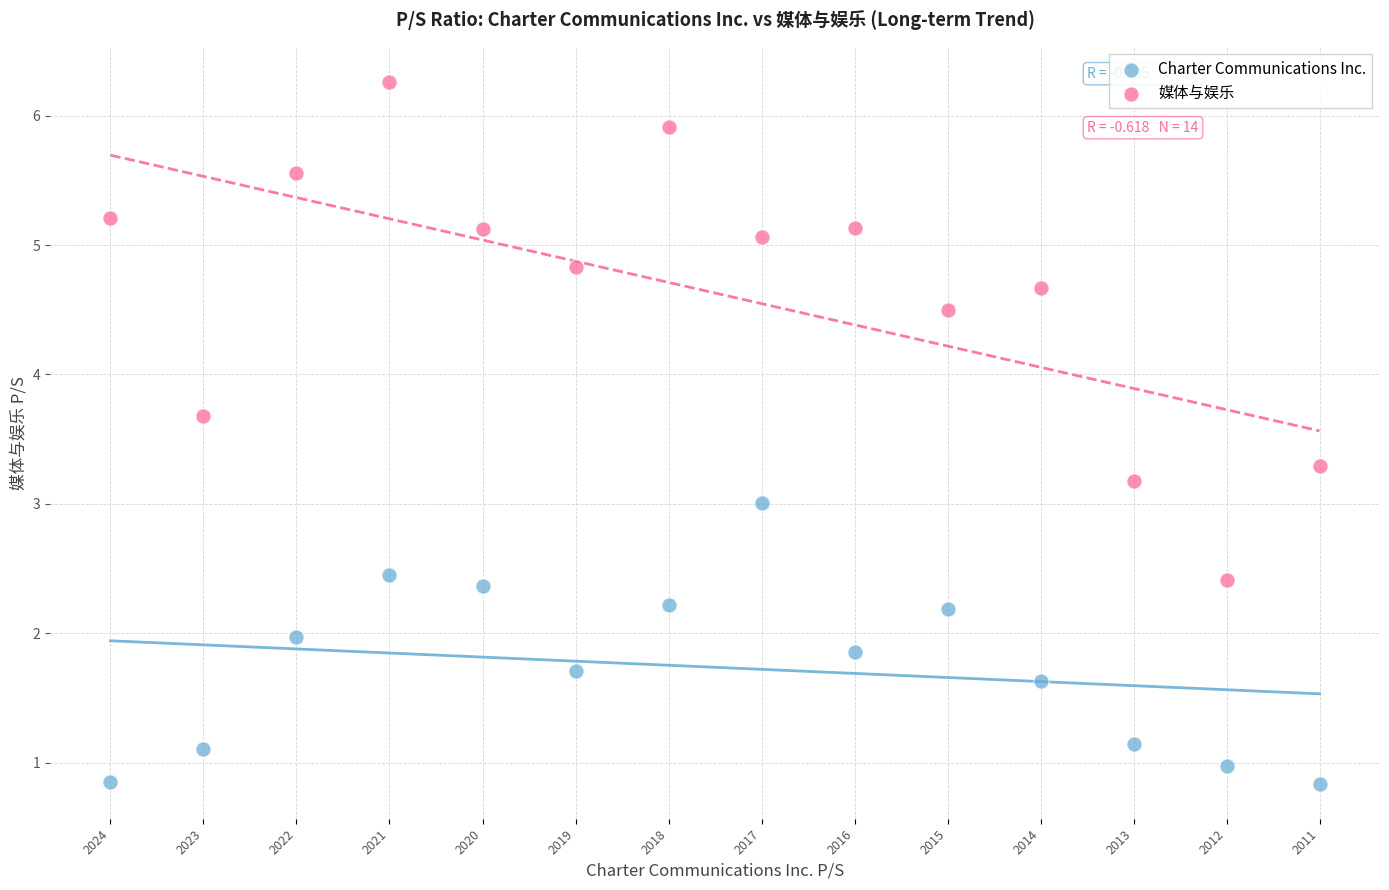

Which series reaches the minimum Y coordinate?

Charter Communications Inc.